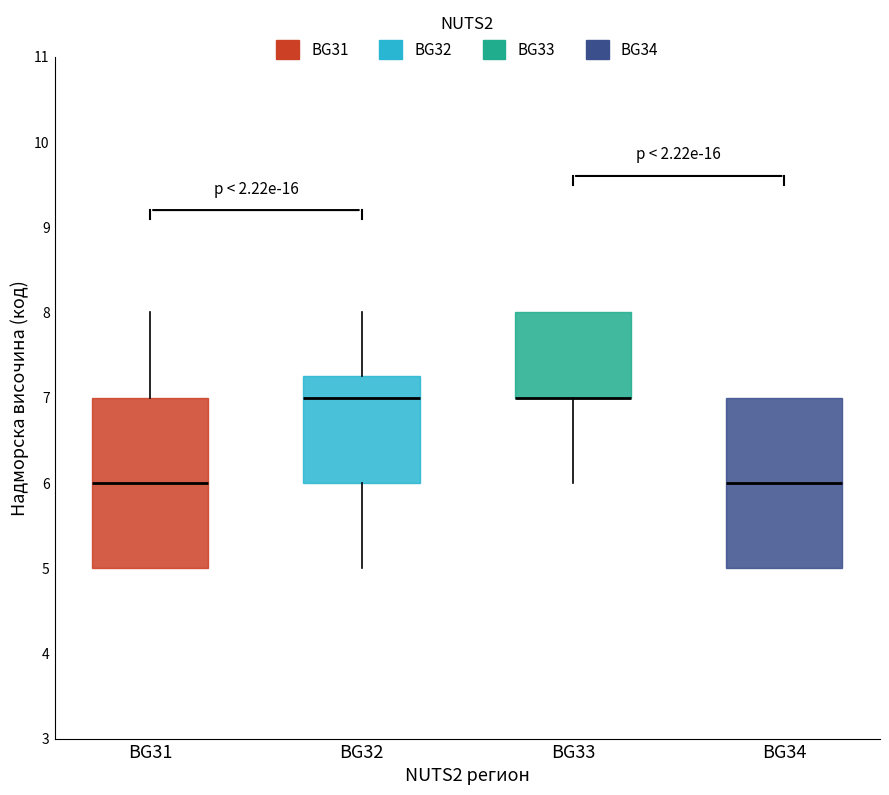

Reading left to right, read every box against the y-axis: the position of its median line, the range the box covers, and the ends of its whiskers. The values are not printed on the chart, so give them approximately, as read against the axis.

BG31: median 6.0, box 5.0 to 7.0, whiskers 5.0 to 8.0
BG32: median 7.0, box 6.0 to 7.3, whiskers 5.0 to 8.0
BG33: median 7.0 (drawn on the box's lower edge), box 7.0 to 8.0, whiskers 6.0 to 8.0
BG34: median 6.0, box 5.0 to 7.0, whiskers 5.0 to 7.0